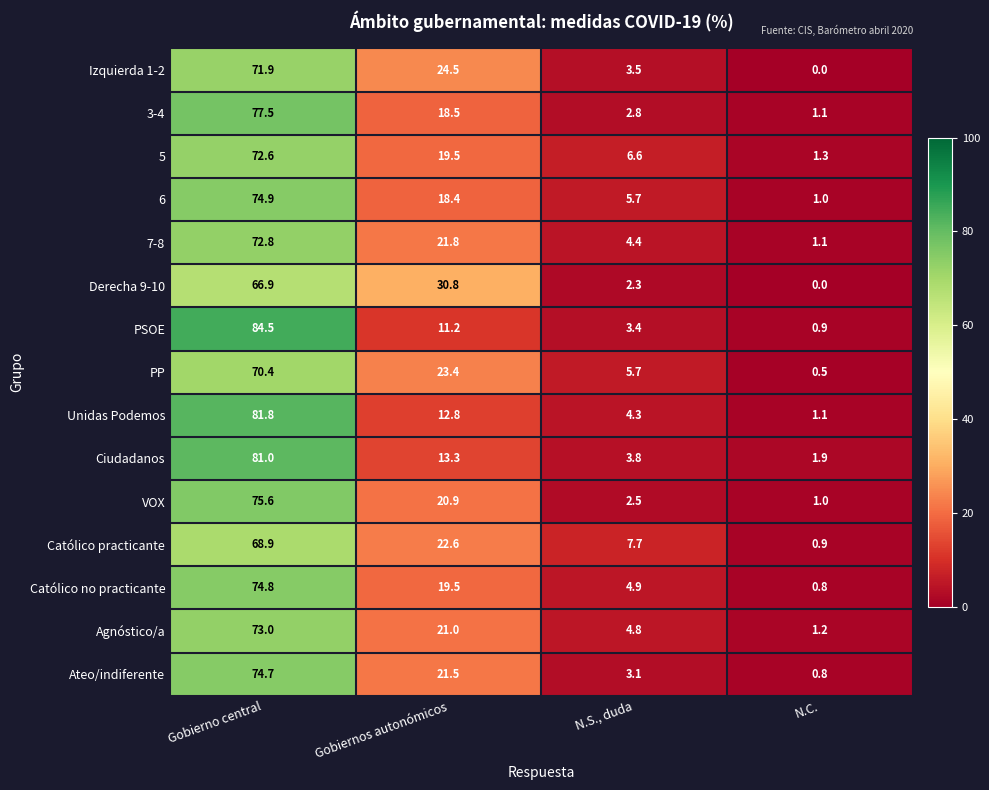

How many series are shown in this chart?

15